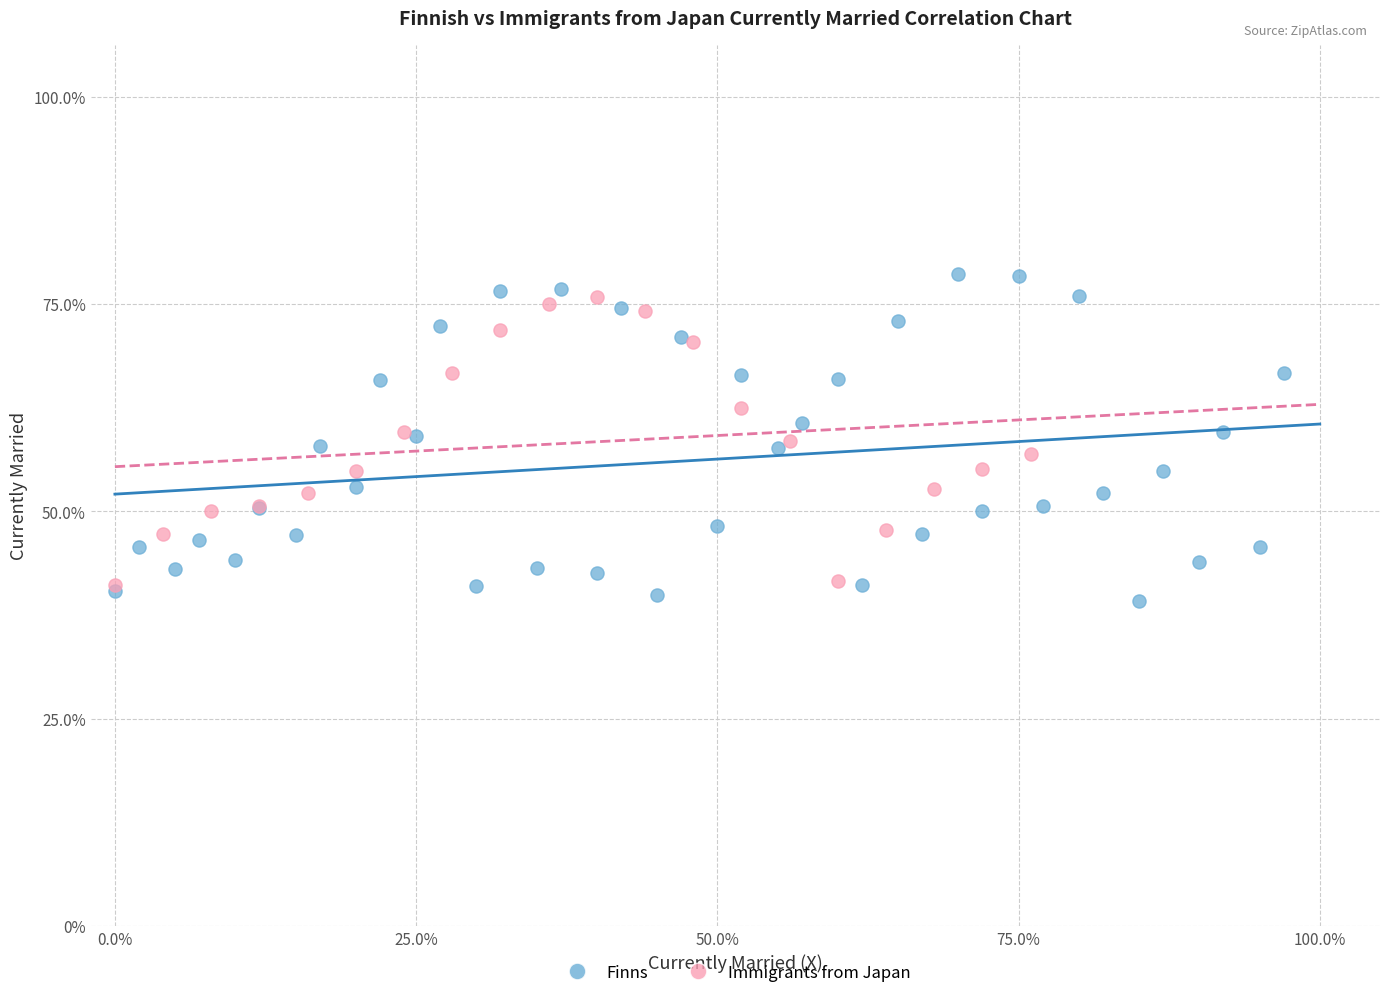

Which series reaches the maximum Y coordinate?

Finns